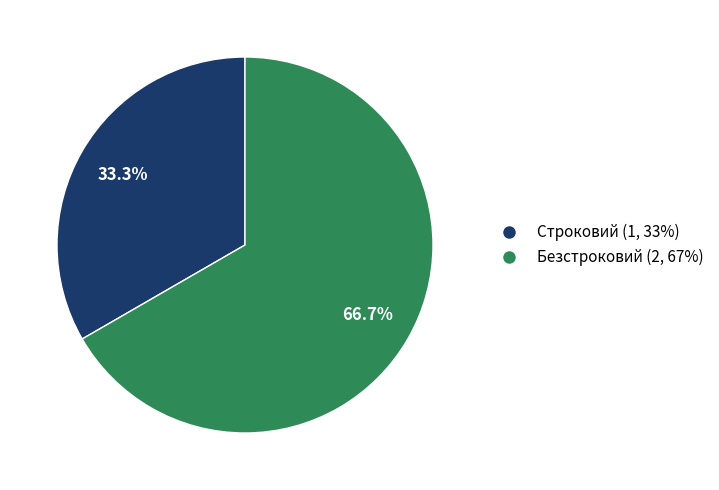

To the nearest percent, what portion does Строковий represent?

33%